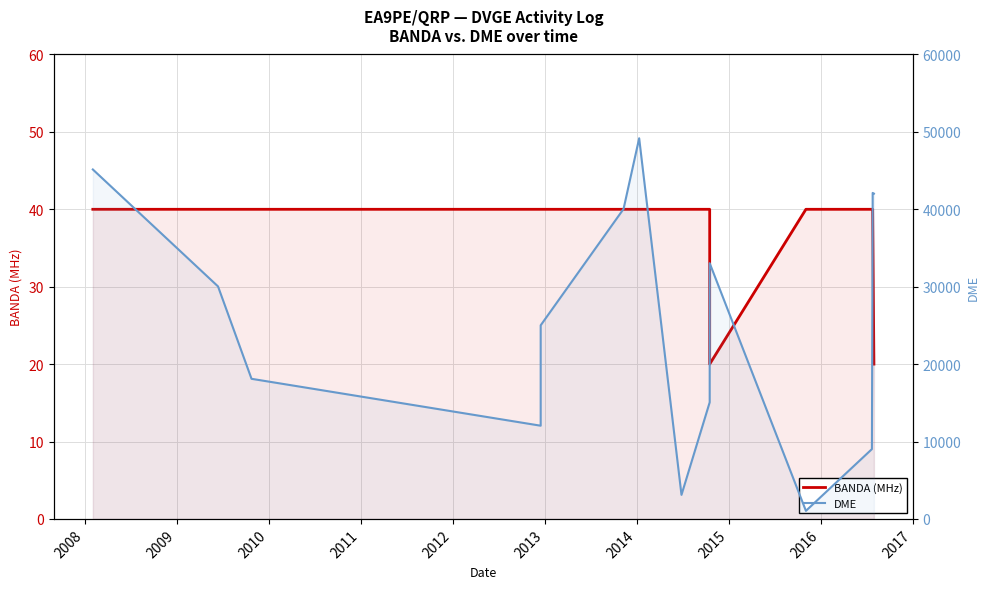

Is the value of DME at 2017 greater than the value of BANDA (MHz) at 2017?

Yes